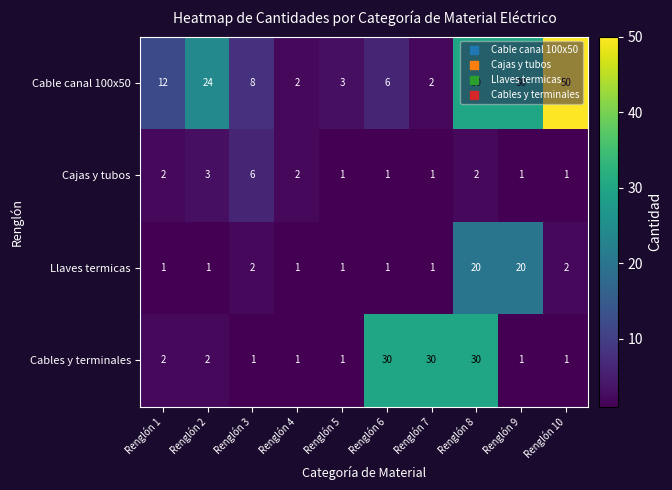

What is the maximum value shown in the chart?

50